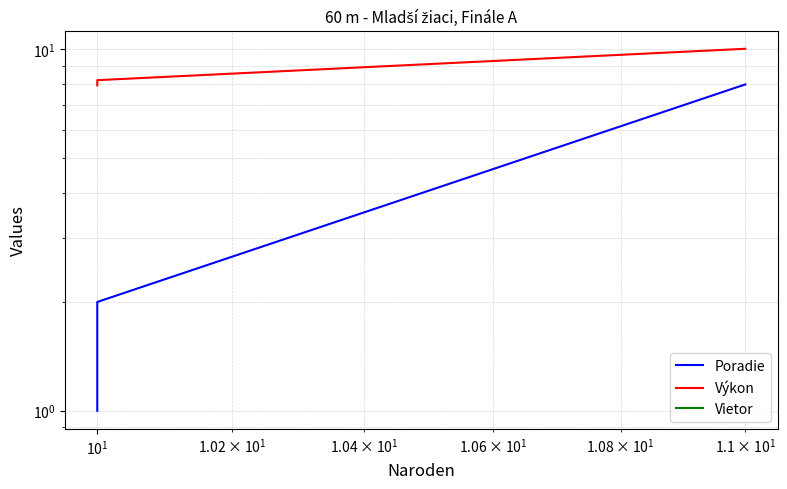

How many values in the Poradie series are below 2?

1